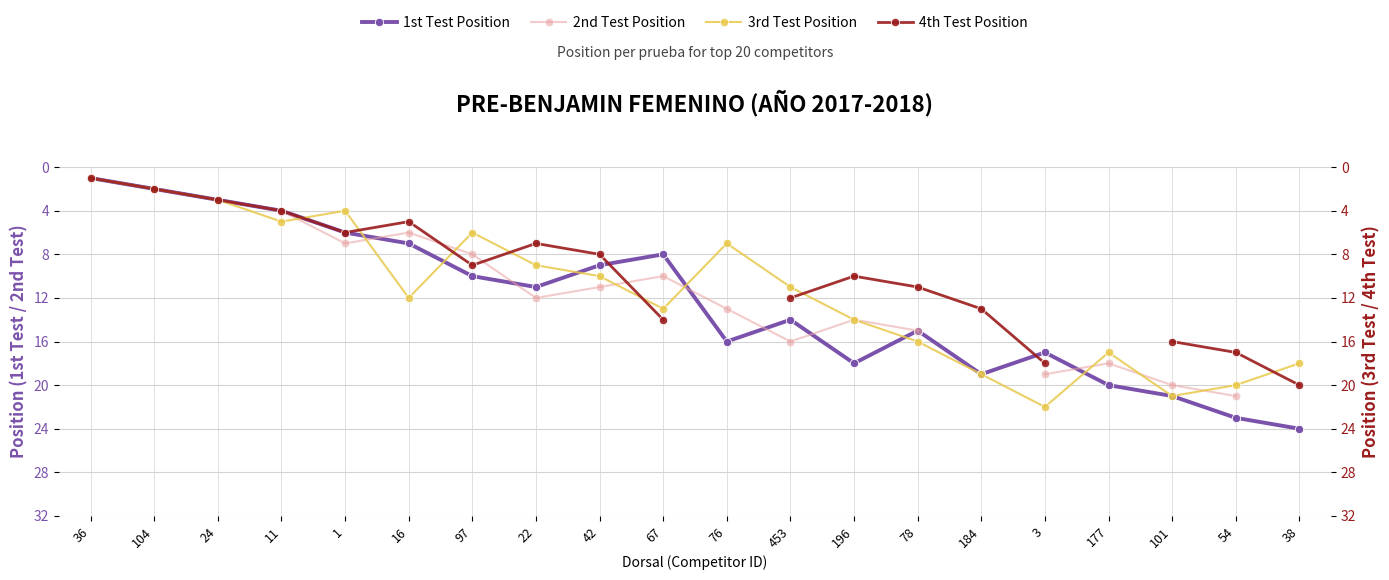

How many data points does each series have?

20